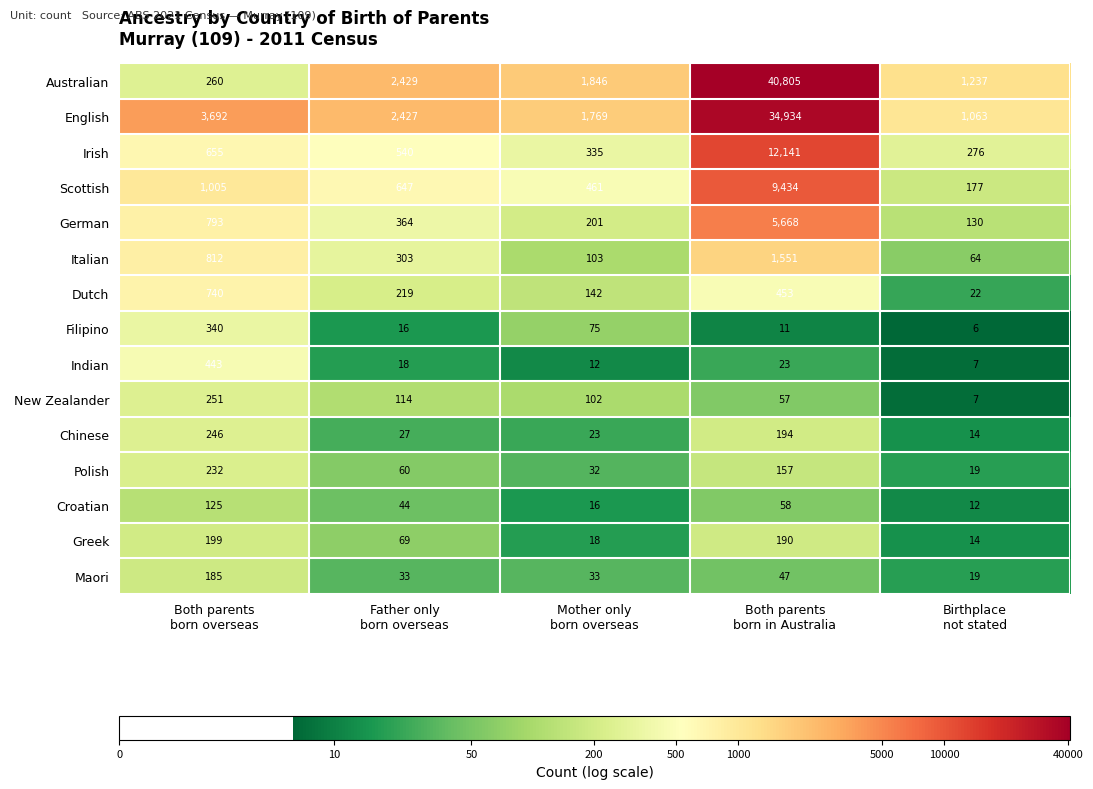

Count the number of categories in the chart.

5